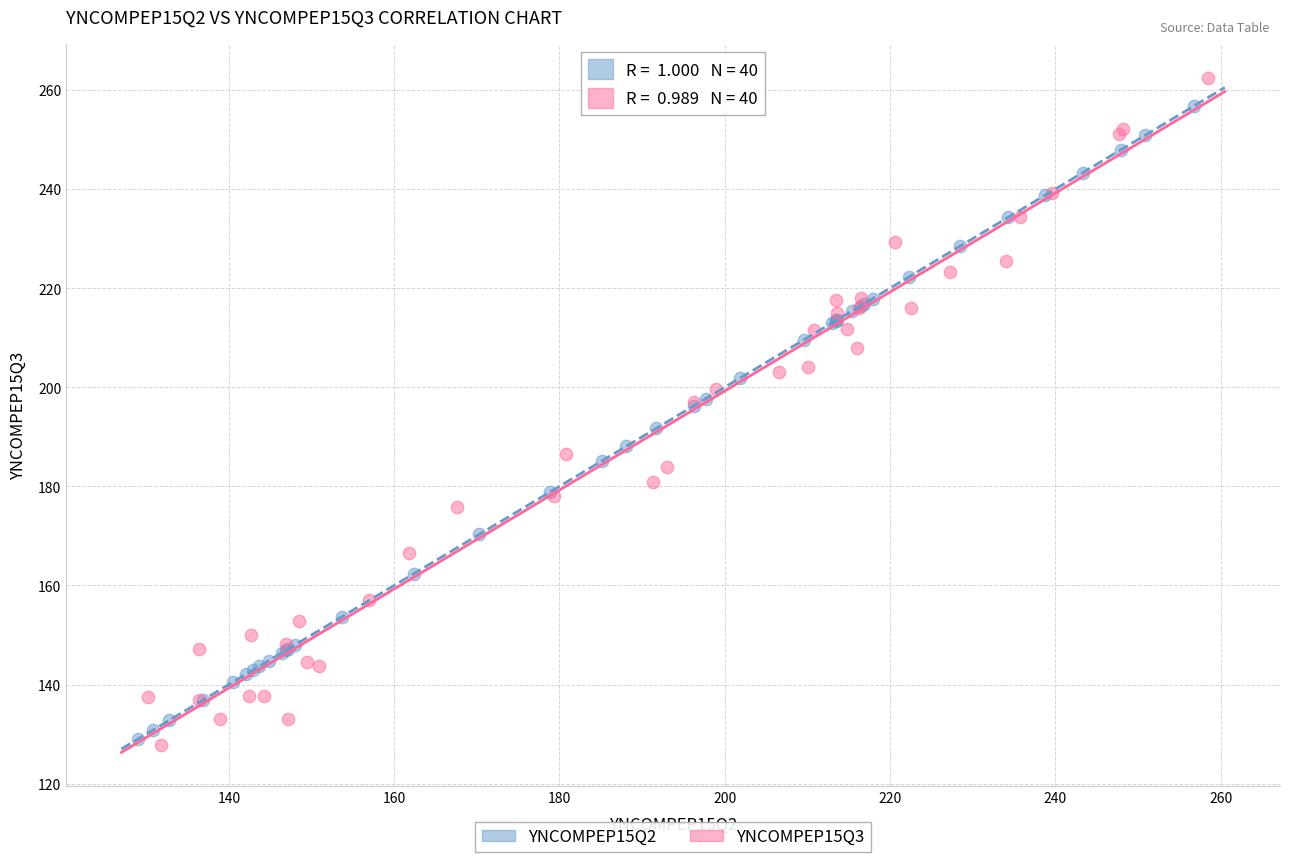

Which series has the largest Y range (max minus min)?

YNCOMPEP15Q3